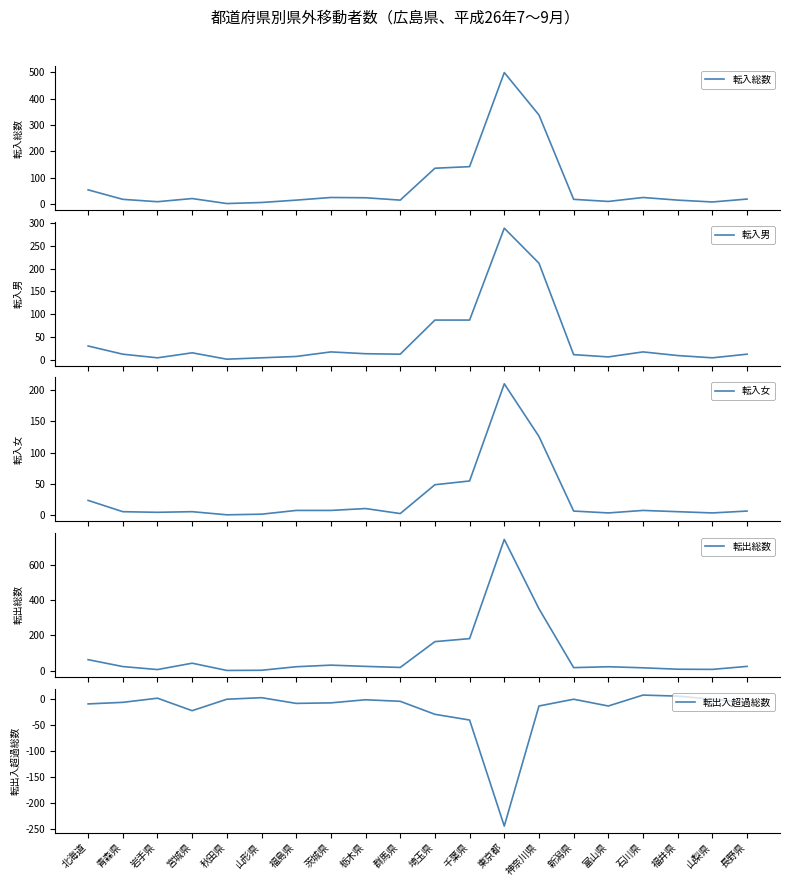

True or false: 転出入超過総数 and 転入総数 cross at least once.

False